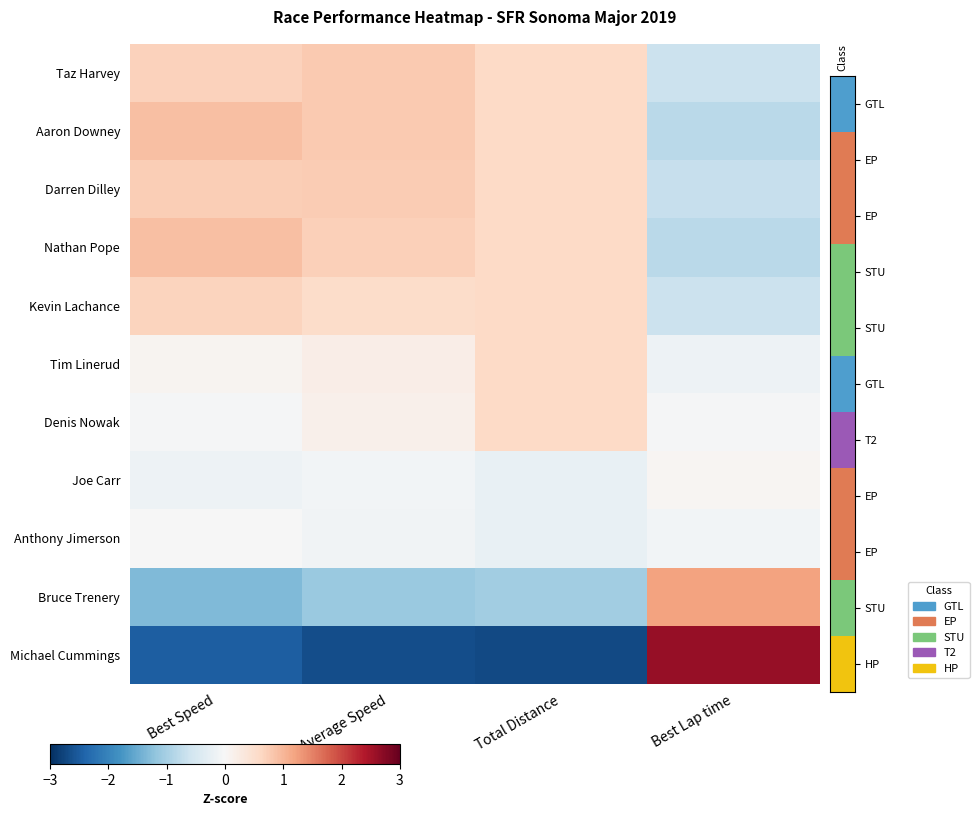

At Best Speed, list the series in order from smallest to largest.

Michael Cummings, Bruce Trenery, Joe Carr, Denis Nowak, Anthony Jimerson, Tim Linerud, Kevin Lachance, Taz Harvey, Darren Dilley, Aaron Downey, Nathan Pope